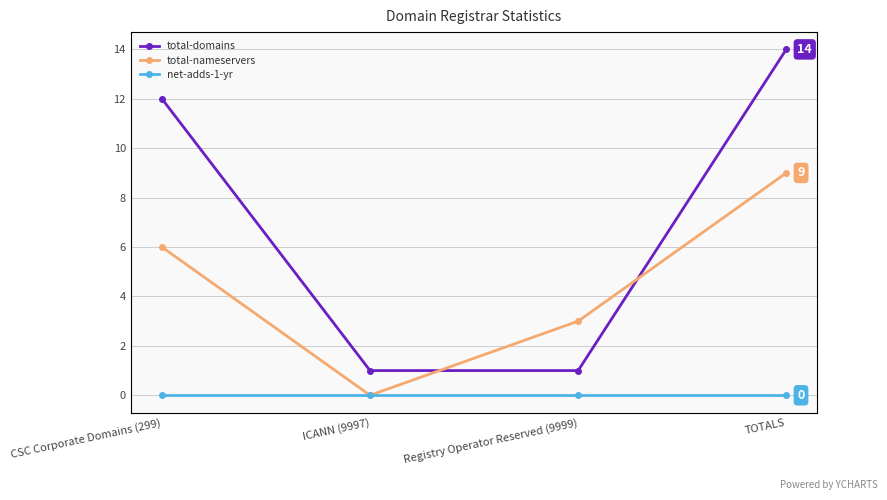

What is the sum of all total-domains values?

28